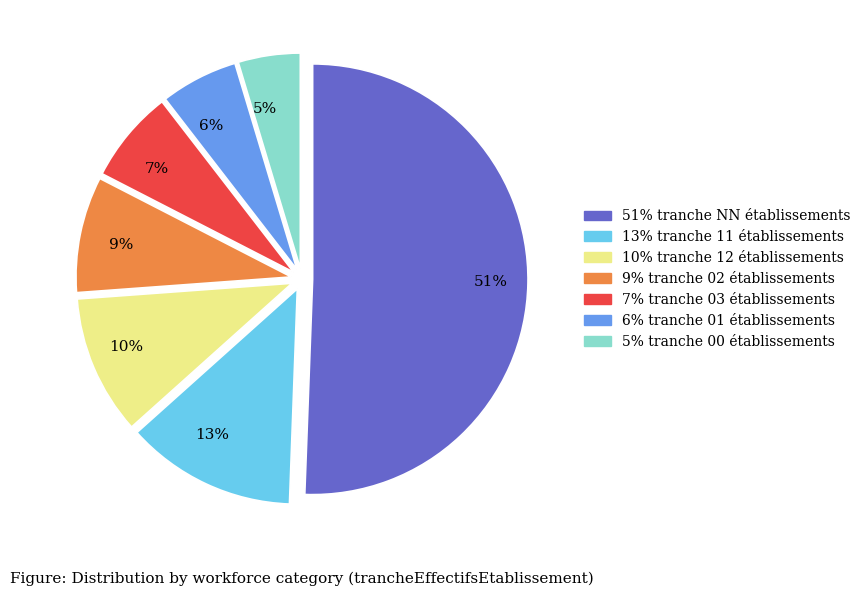

Is the sum of 7% and 10% greater than half?

No